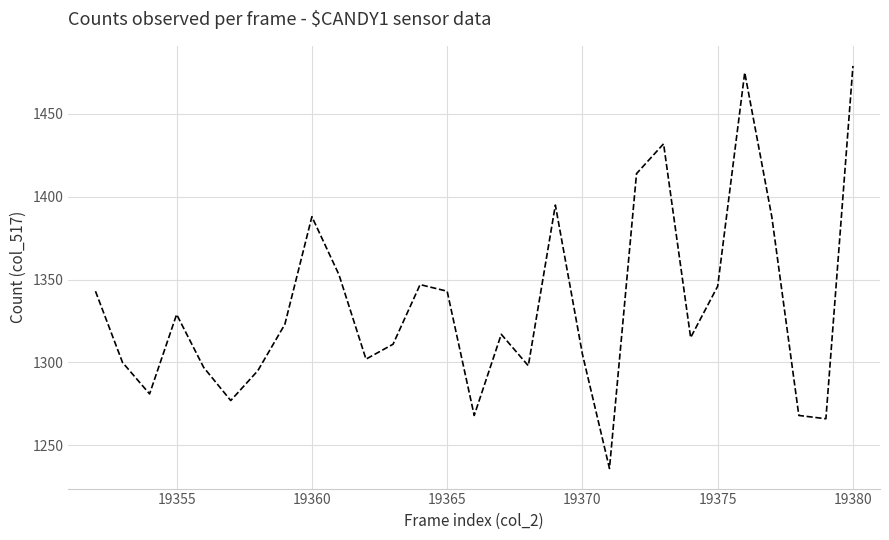

What is the smallest value displayed?

1236